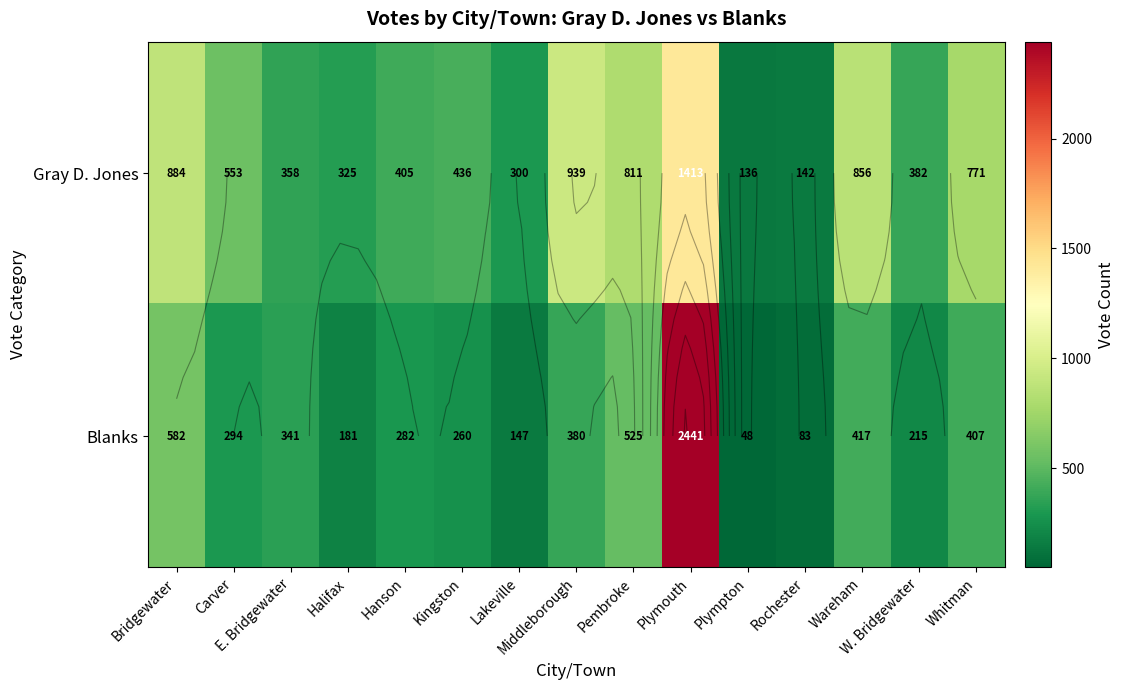

What is the greatest value displayed?

2441